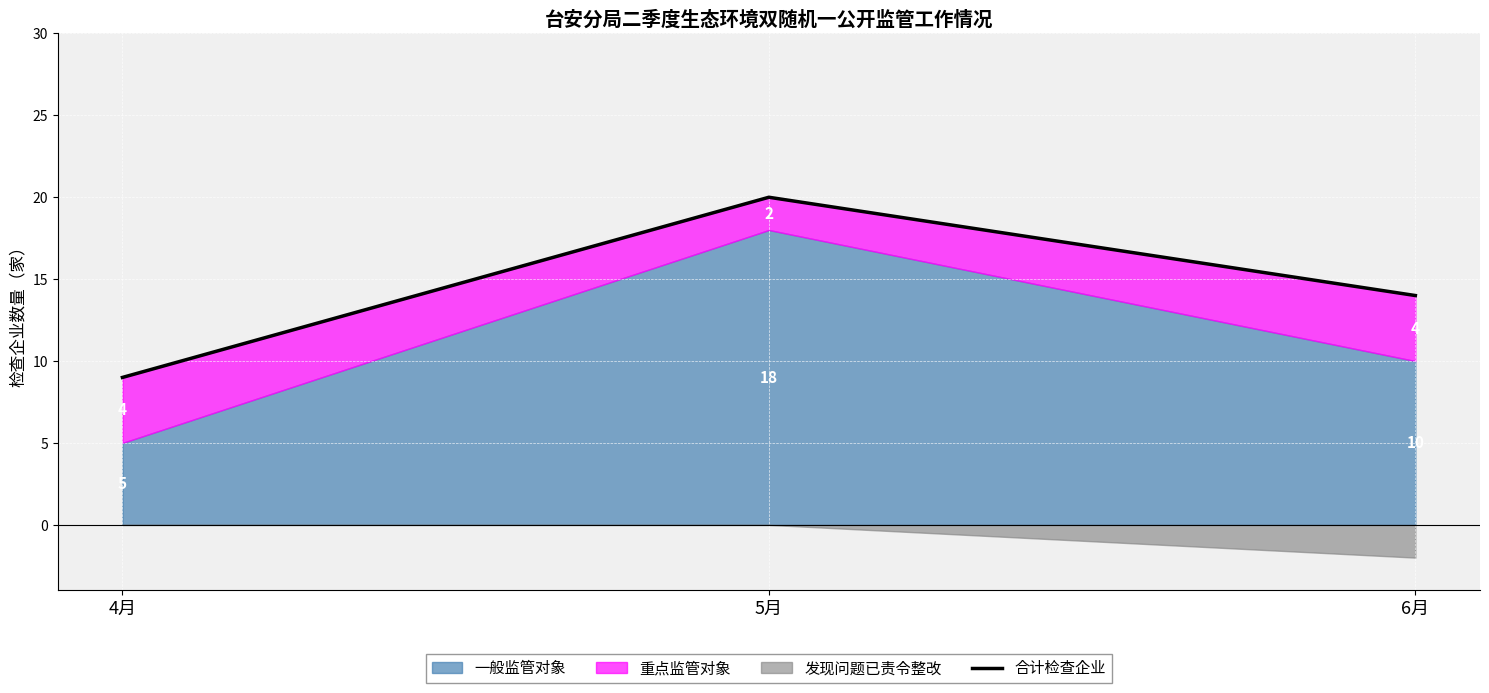

What position from the right is 6月?

1